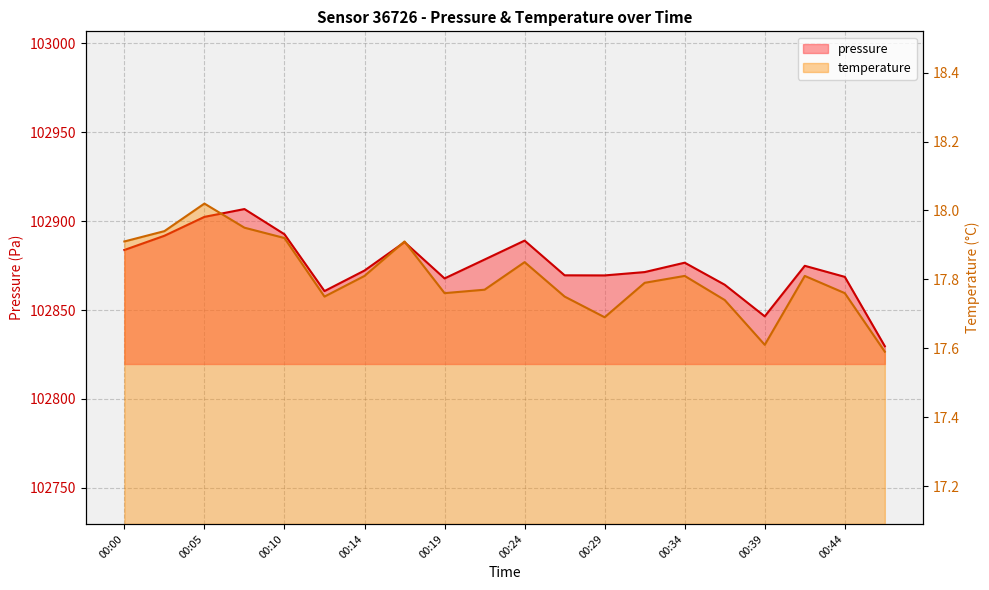

What is the spread (max minus min) of values at 00:41?

102857.1